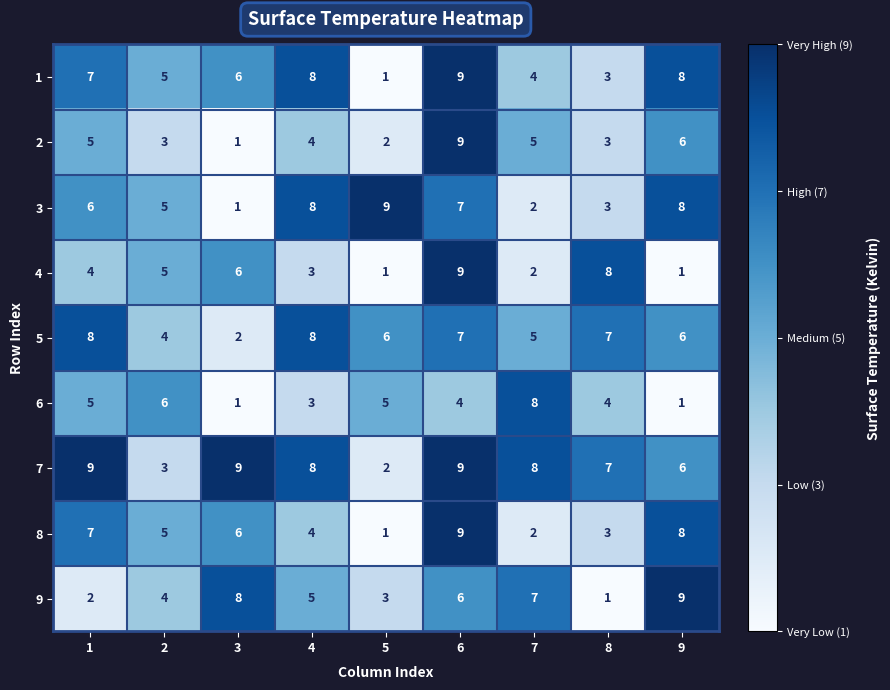

Which series has the largest total across all categories?

7